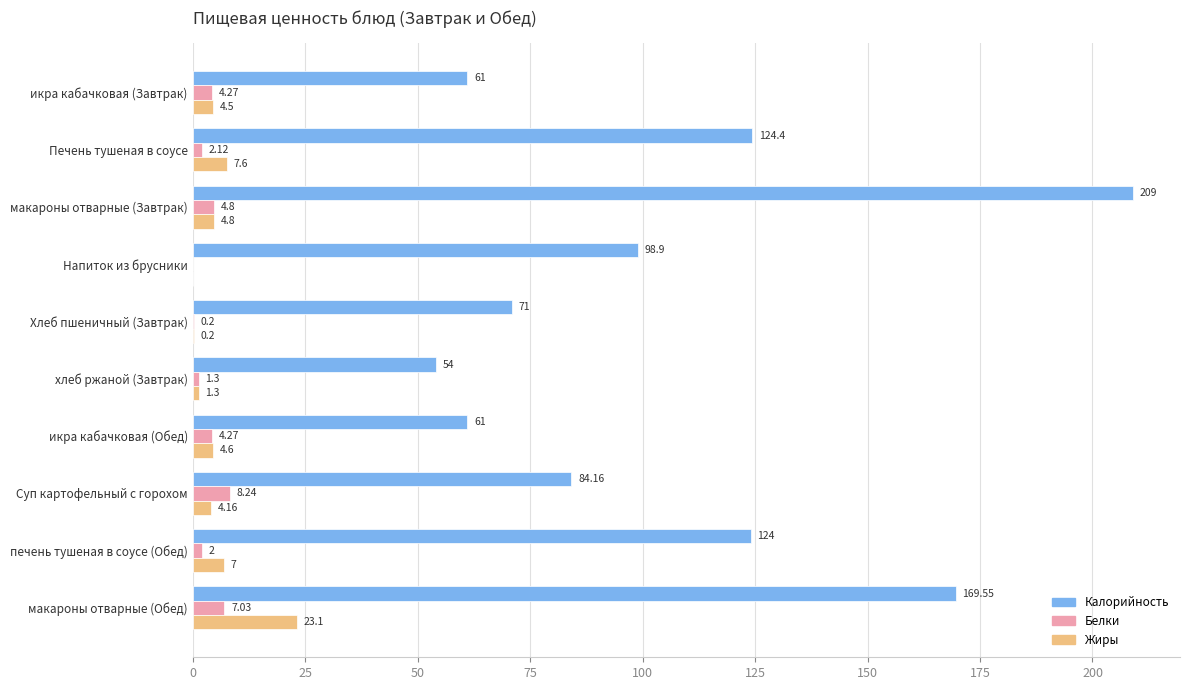

What are all the series names shown in the legend?

Калорийность, Белки, Жиры